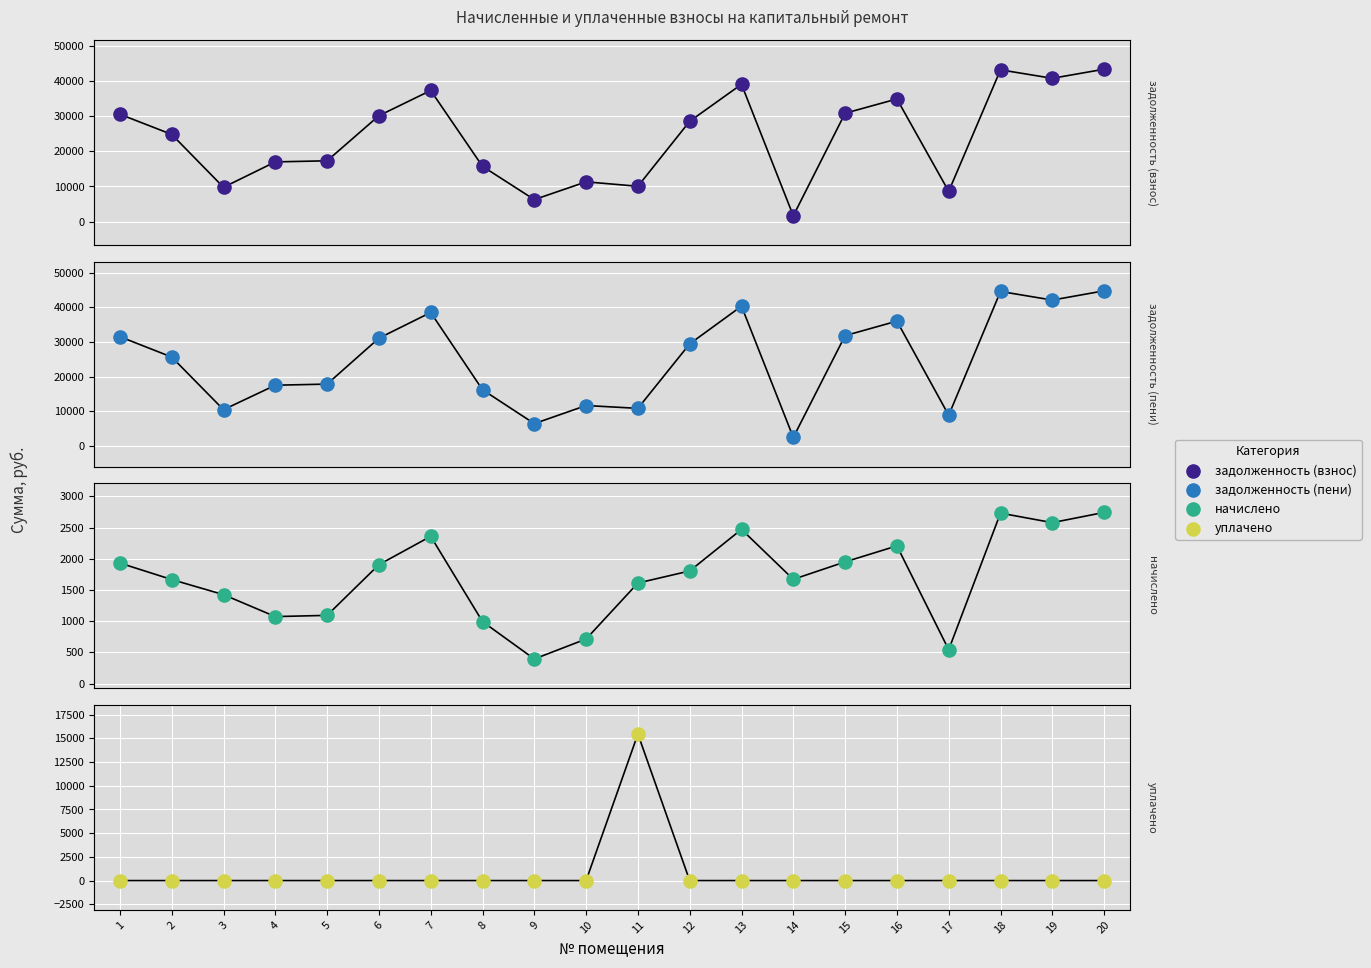

What is the total value across all series at 1?

64030.4